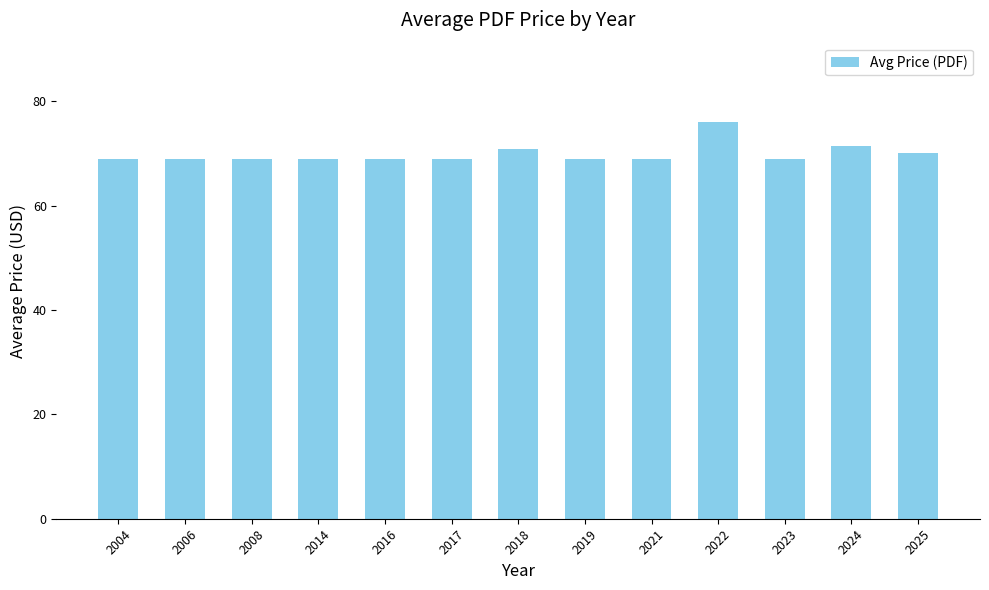

What is the value of the 3rd bar from the left?

69.0